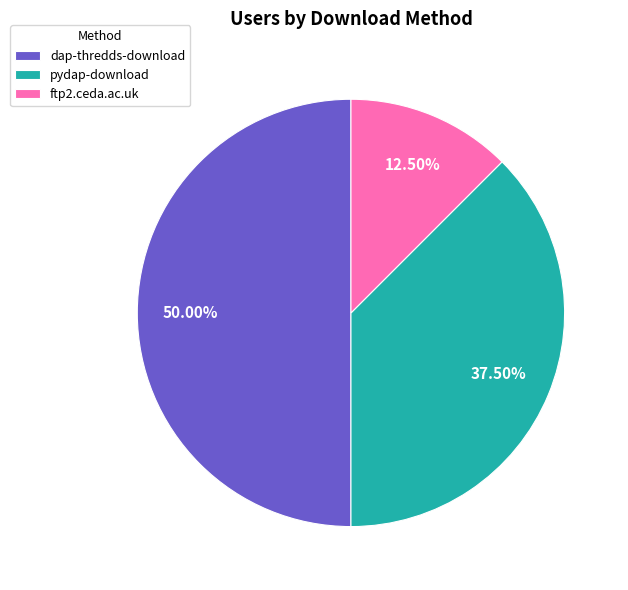

How many segments does this pie chart have?

3